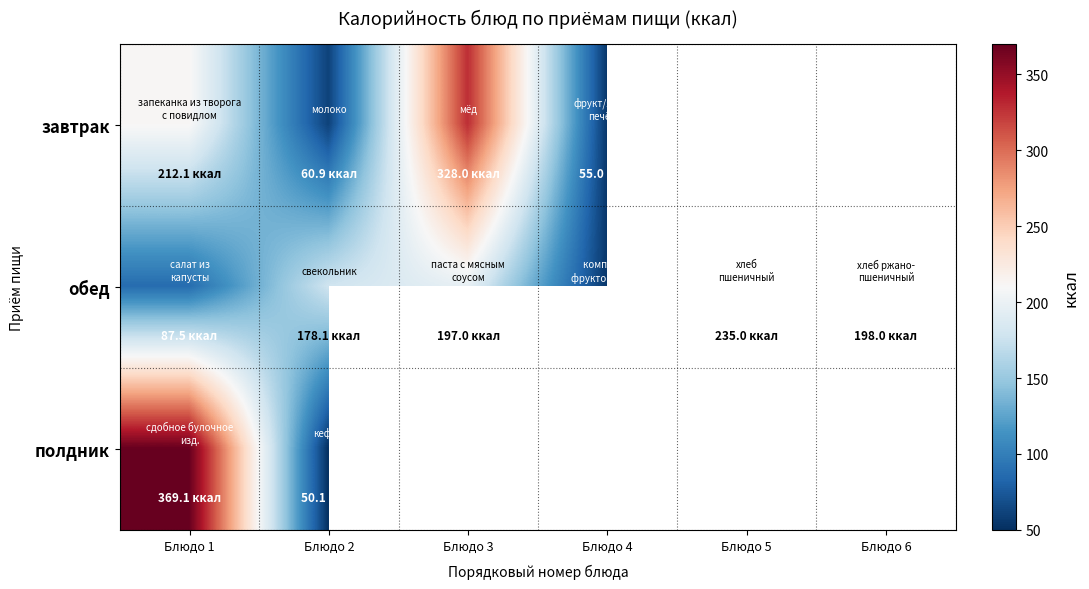

What is the greatest value displayed?

369.1